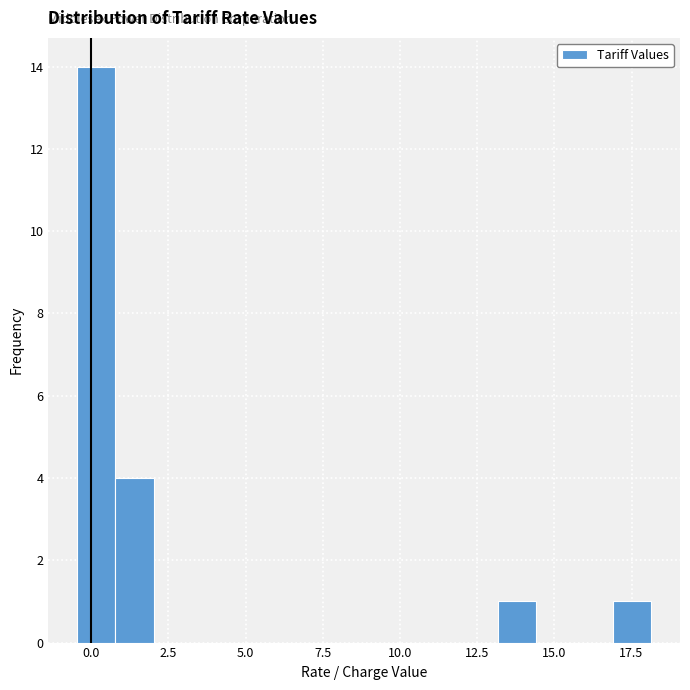

Around what value on the x-axis is the tallest bar? Give the approximate position of its centre, as read against the axis.

0.0